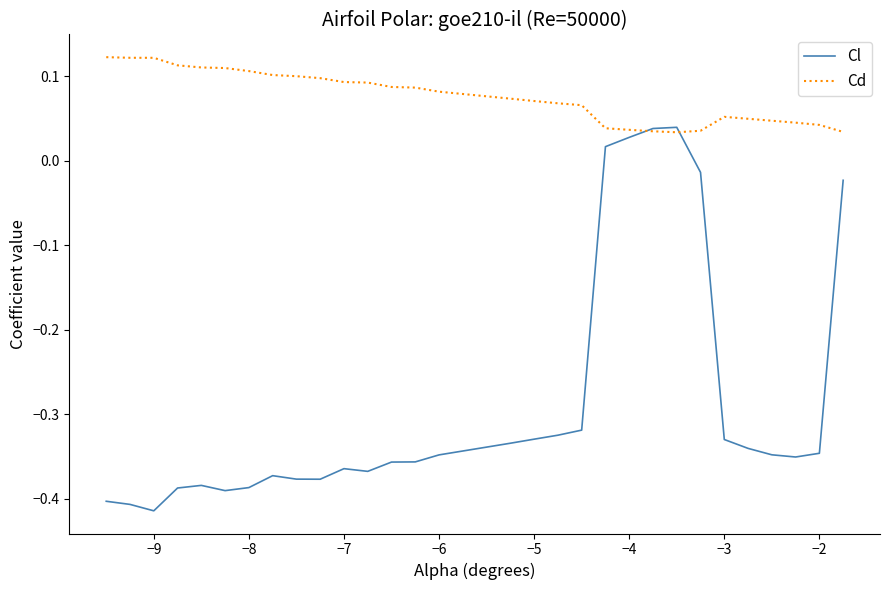

Which series has the widest spread of values?

Cl